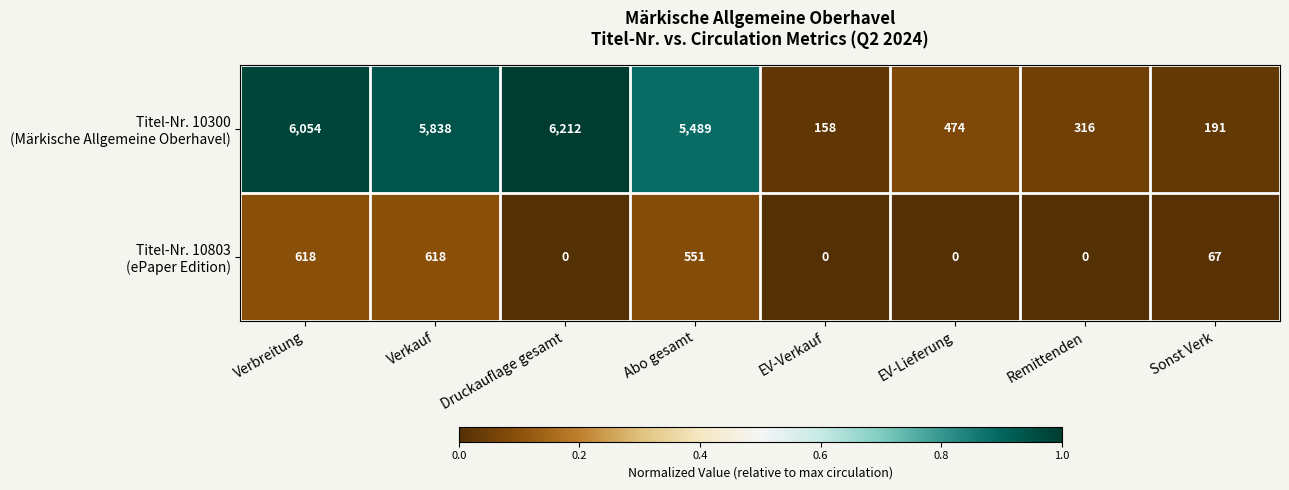

What is the total value across all series at EV-Lieferung?

474